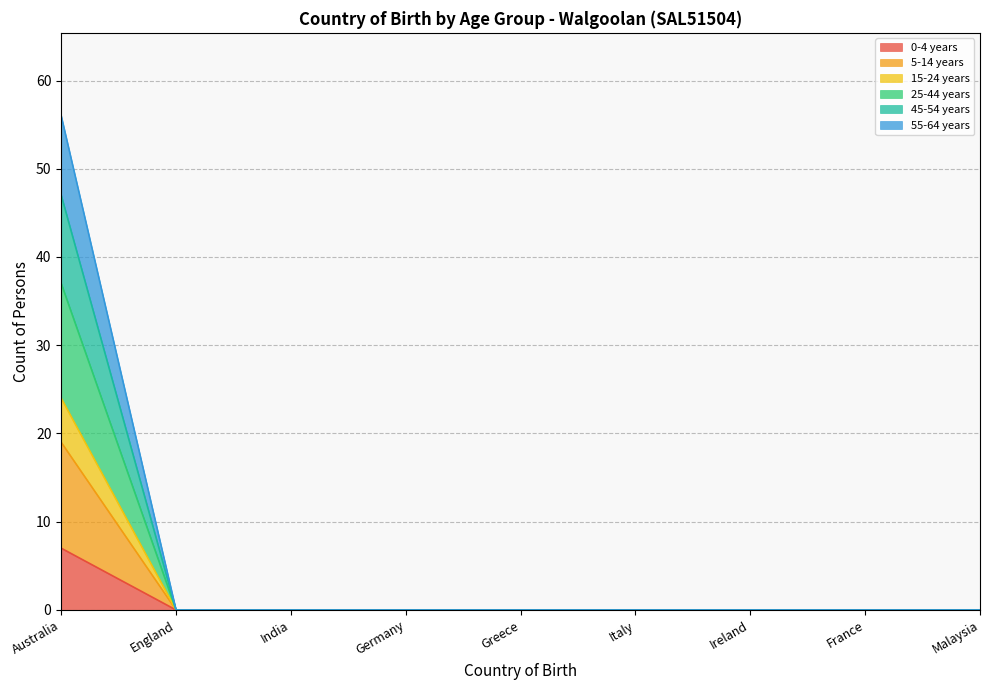

True or false: 0-4 years has a value of -4 at Malaysia.

False